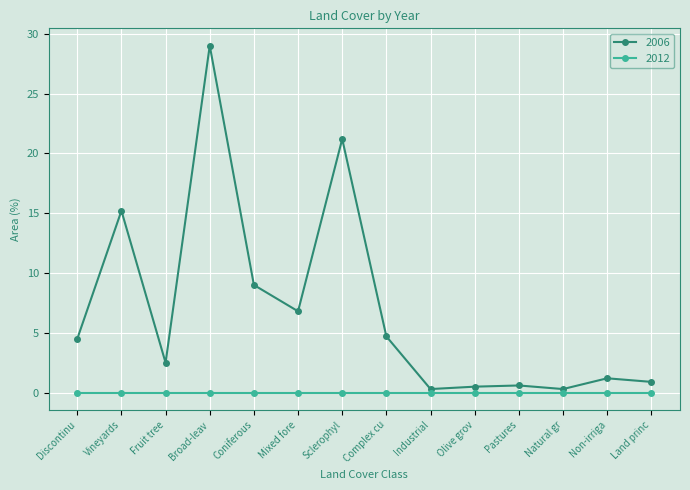

At which category does 2006 reach its first local peak?

Vineyards